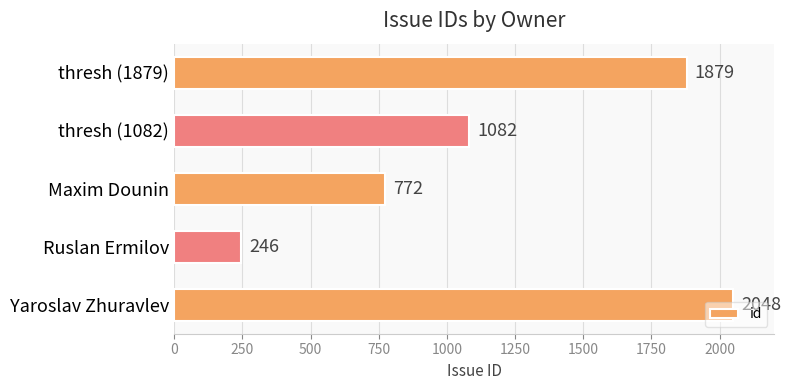

At which label is the value closest to 1147?

thresh (1082)